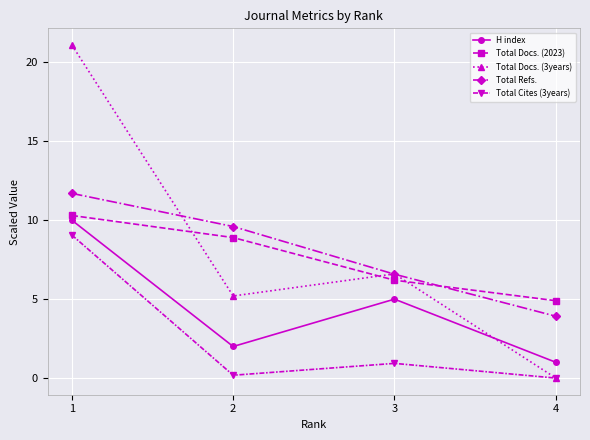

Which series changed the most between 1 and 4?

Total Docs. (3years)